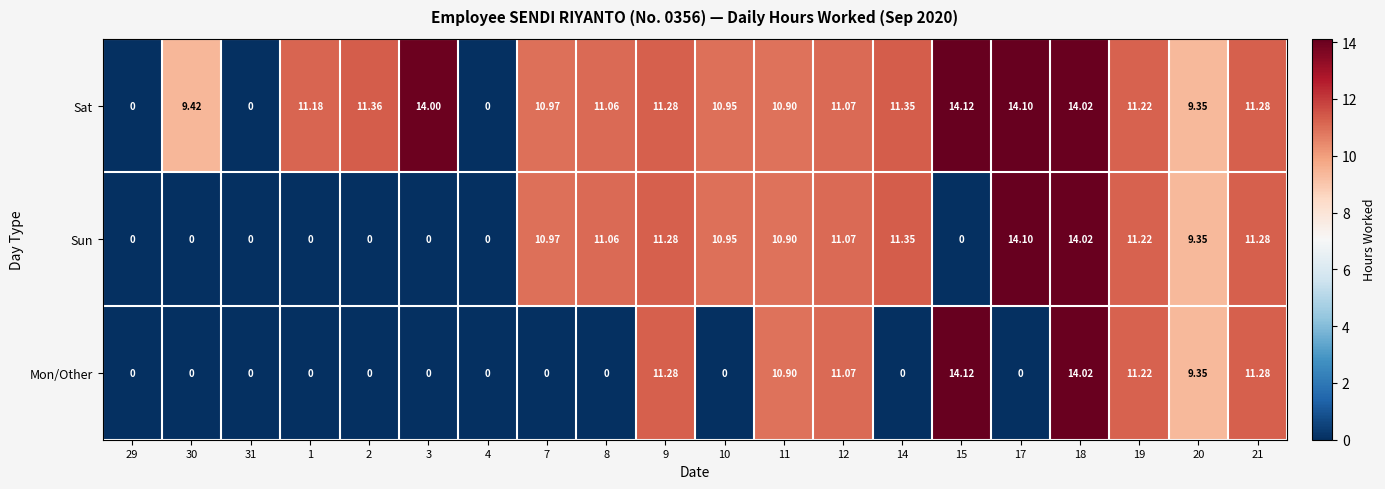

Is the value of Mon/Other at 3 greater than the value of Sun at 11?

No